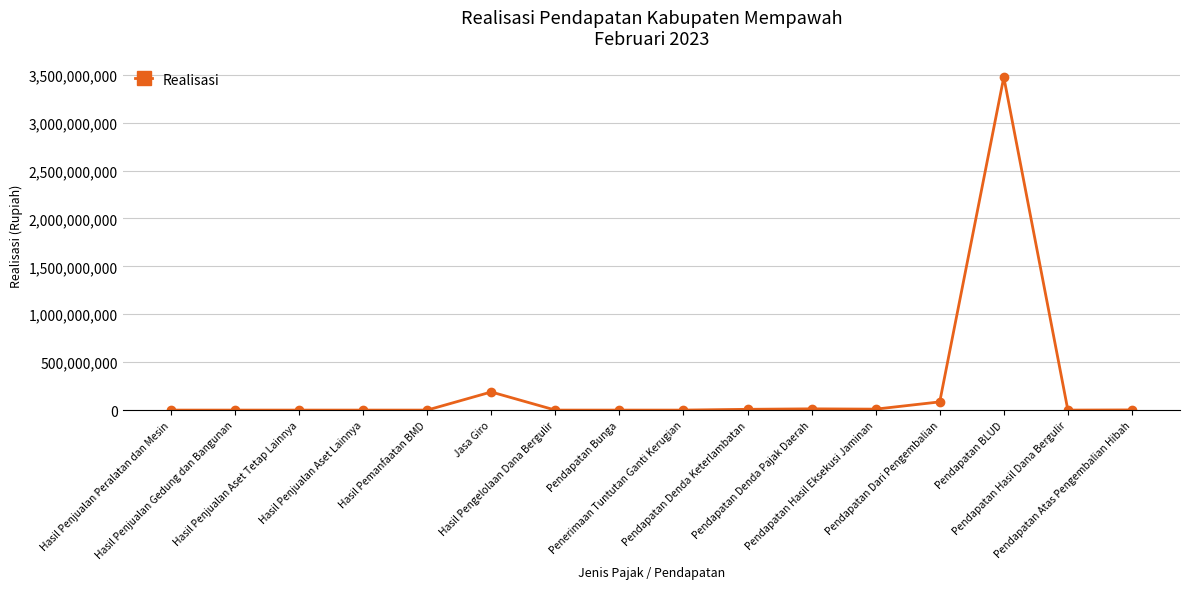

True or false: the data shows 2232709829.3 at Hasil Penjualan Aset Tetap Lainnya.

False